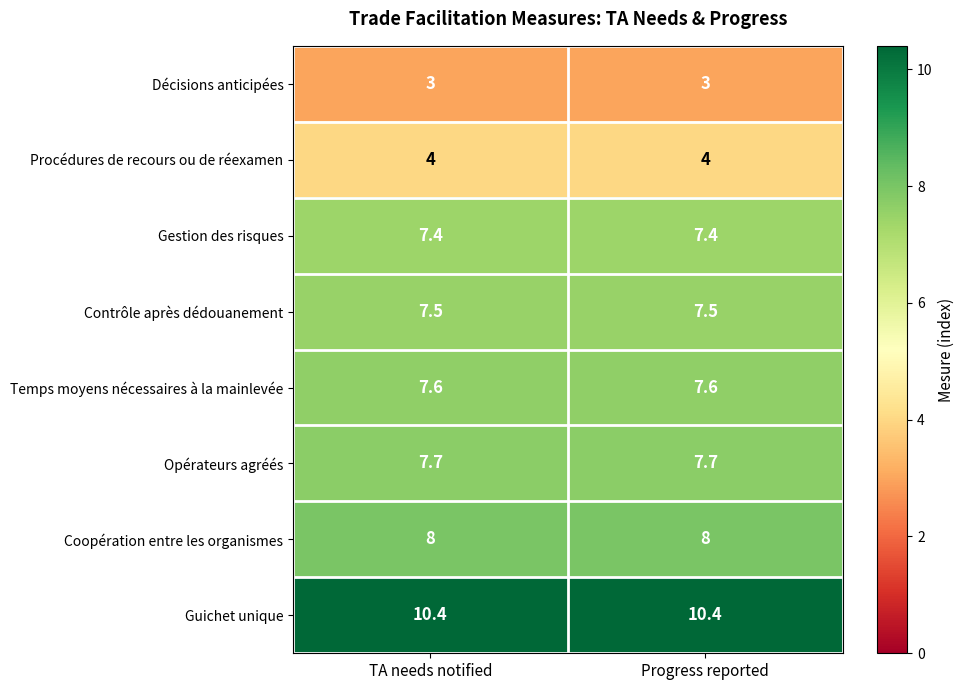

Reading left to right, extract all data points from this chart.

Décisions anticipées: 3.0	3.0
Procédures de recours ou de réexamen: 4.0	4.0
Gestion des risques: 7.4	7.4
Contrôle après dédouanement: 7.5	7.5
Temps moyens nécessaires à la mainlevée: 7.6	7.6
Opérateurs agréés: 7.7	7.7
Coopération entre les organismes: 8.0	8.0
Guichet unique: 10.4	10.4